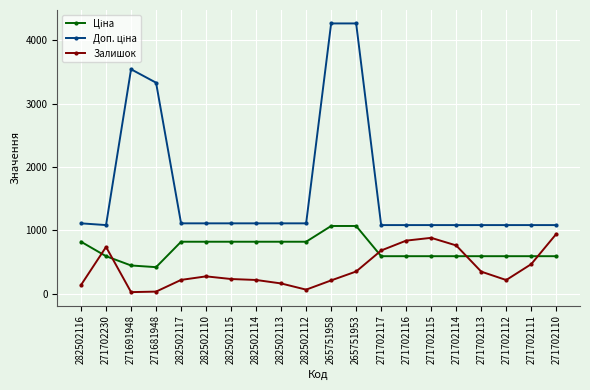

At which label does Залишок first exceed 271?

271702230